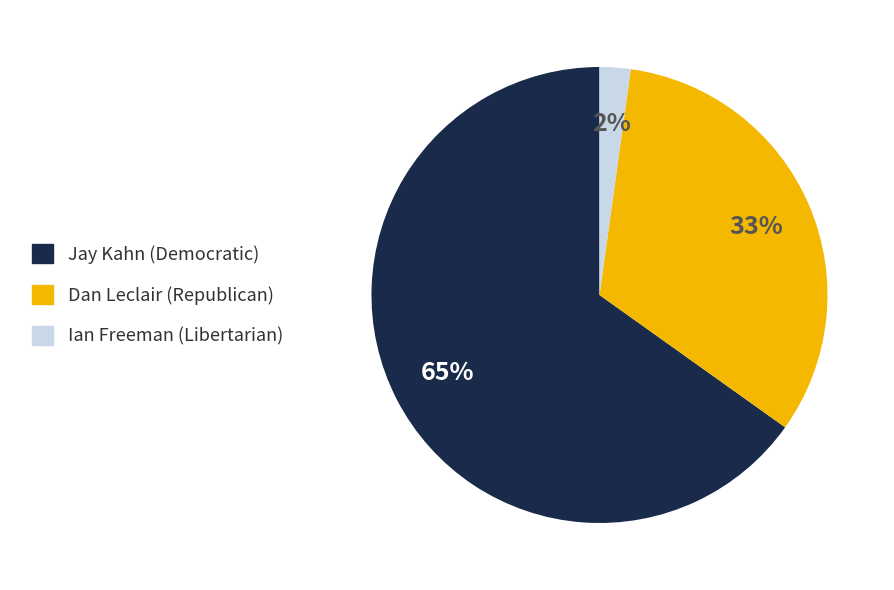

Which slice is the smallest?

Ian Freeman (Libertarian)